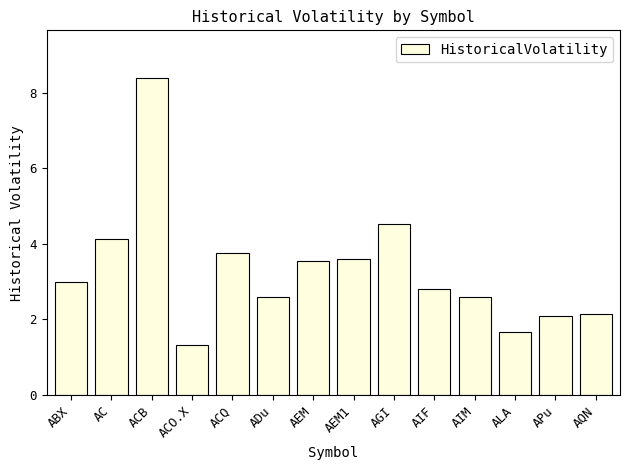

Is it true that the value at ABX is 3.0?

True